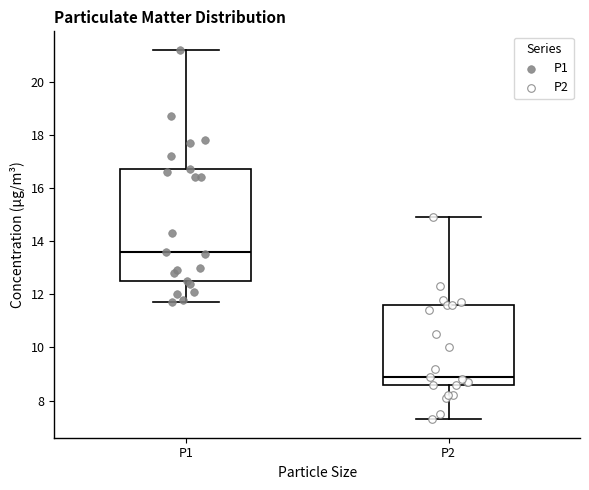

Reading left to right, read every box against the y-axis: the position of its median line, the range the box covers, and the ends of its whiskers. The values are not printed on the chart, so give them approximately, as read against the axis.

P1: median 13.6, box 12.6 to 16.8, whiskers 11.8 to 21.2
P2: median 9.0, box 8.6 to 11.6, whiskers 7.4 to 15.0